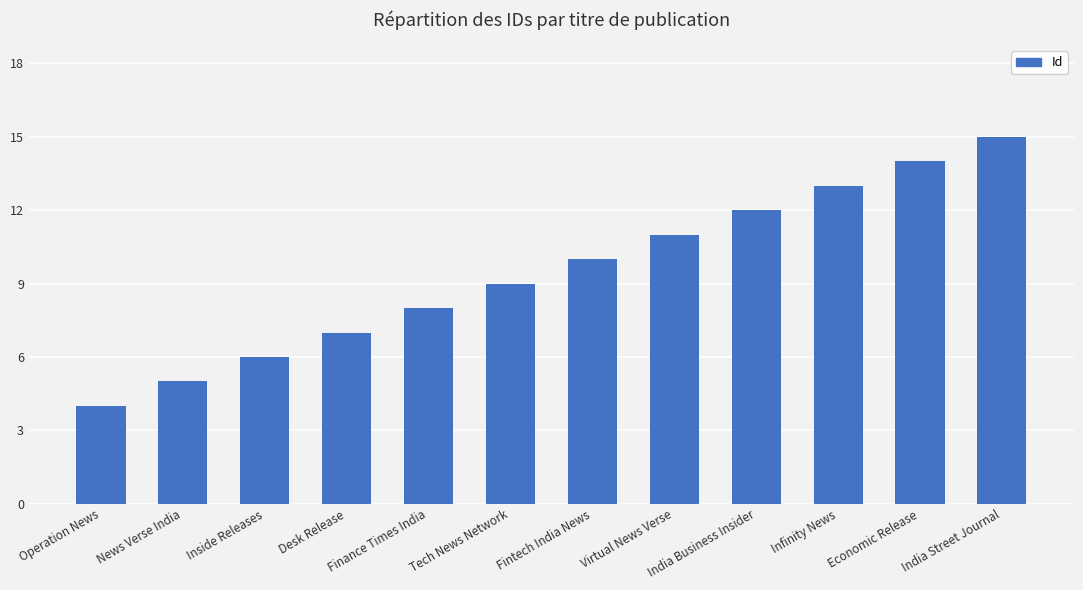

What is the label of the 4th bar from the left?

Desk Release